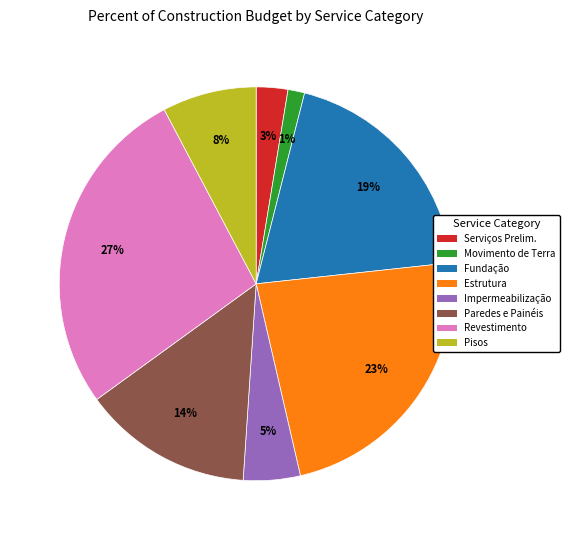

To the nearest percent, what is the average slice percentage?

12%